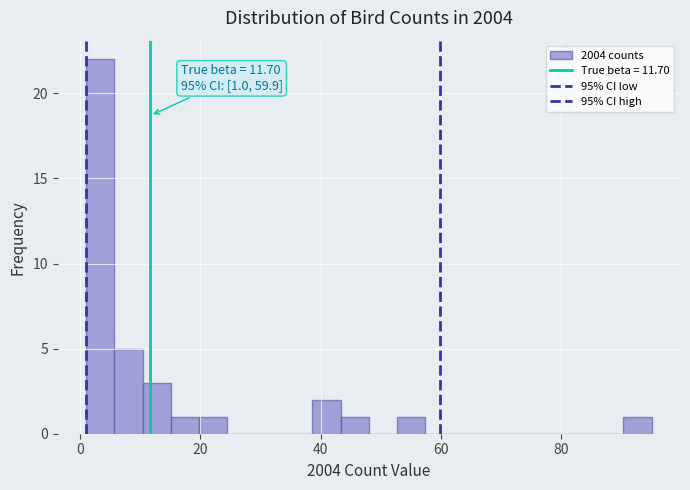

Around what value on the x-axis is the tallest bar? Give the approximate position of its centre, as read against the axis.

4